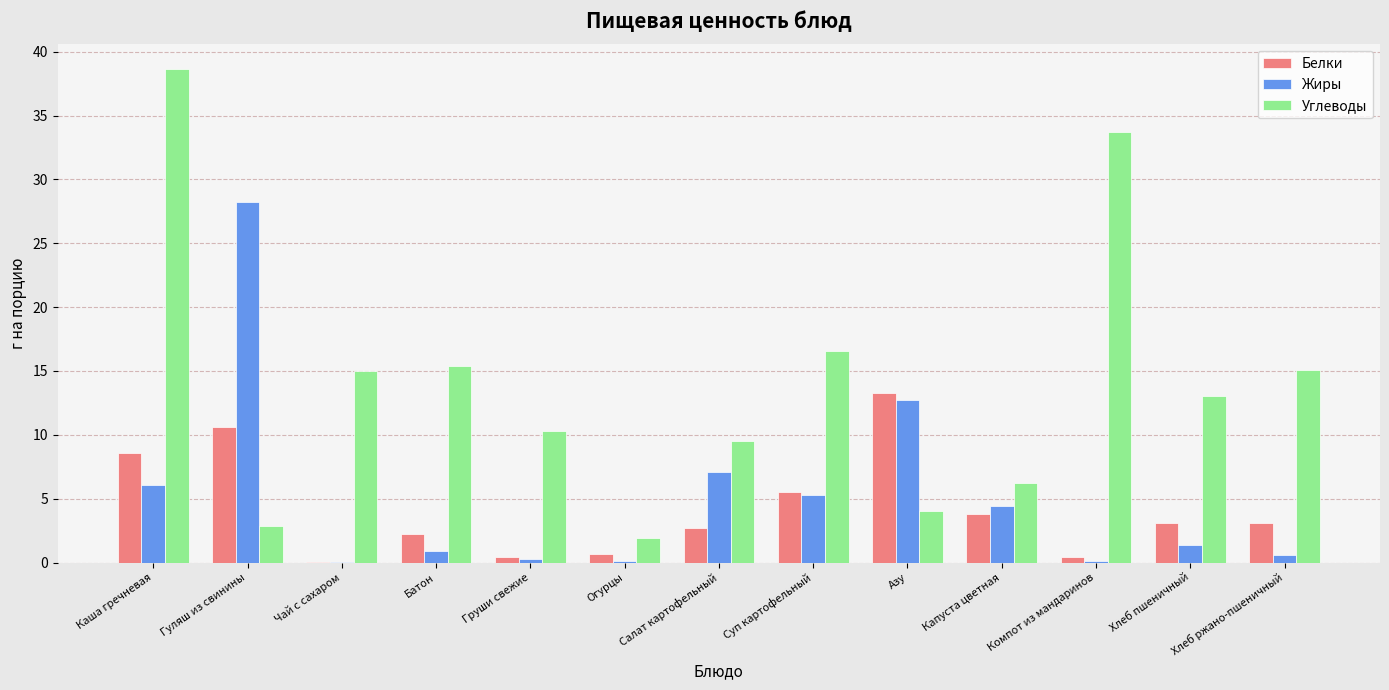

How many distinct data groups are displayed?

3